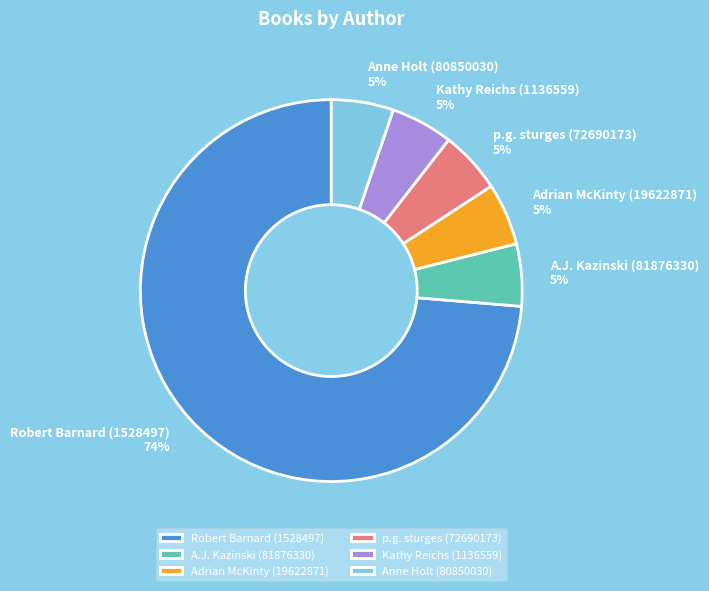

Is the sum of p.g. sturges (72690173) and Adrian McKinty (19622871) greater than half?

No